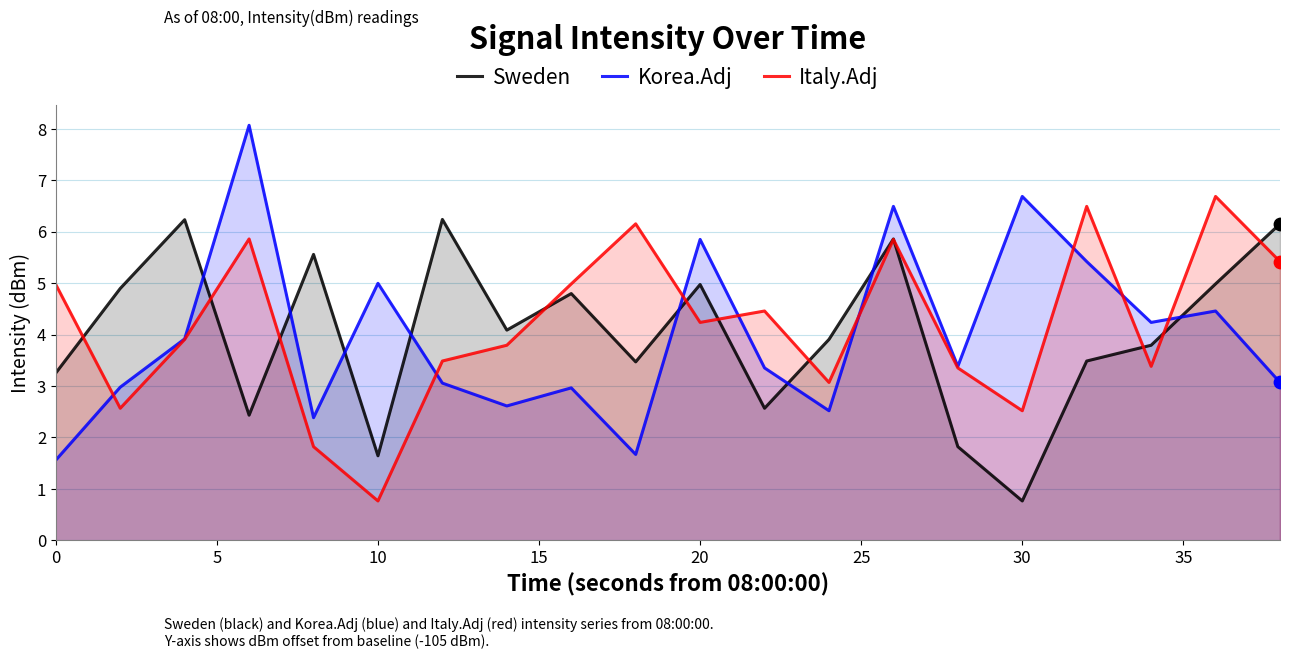

At how many categories does at least one series exceed 7?

1